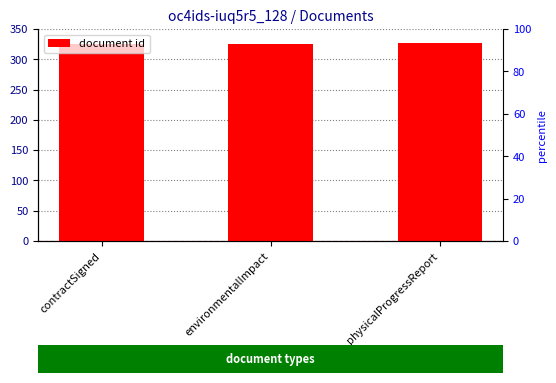

What is the value of the 3rd bar from the left?

327